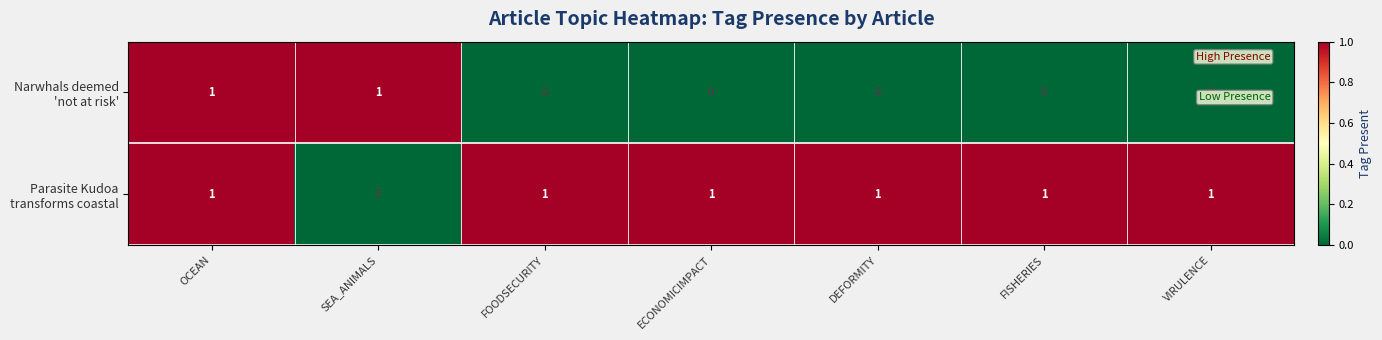

At how many categories does at least one series exceed 0?

7